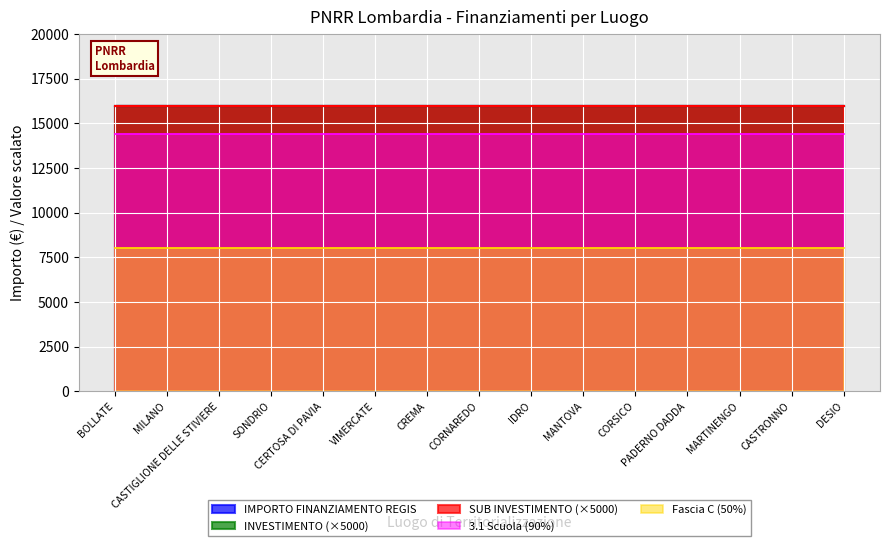

What is the spread (max minus min) of values at MANTOVA?

15996.8